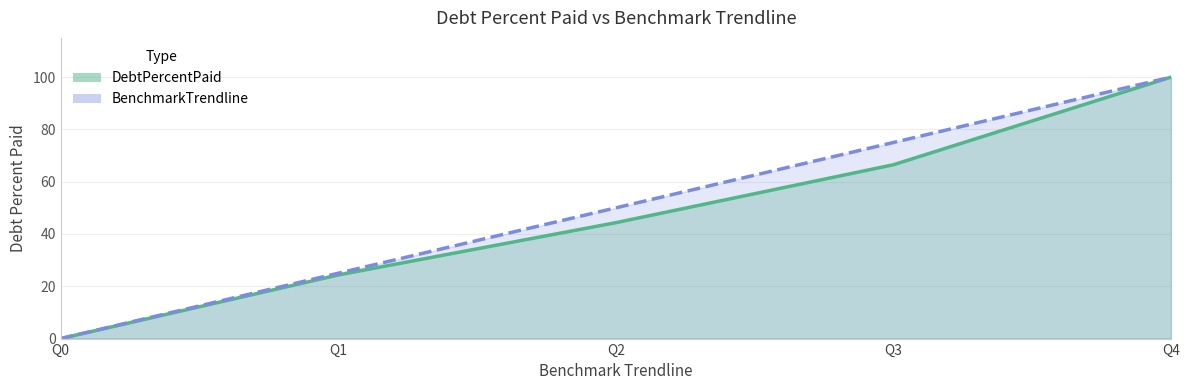

Reading left to right, extract all data points from this chart.

DebtPercentPaid: Q0=0.0	Q1=24.3	Q2=44.3	Q3=66.5	Q4=100.0
BenchmarkTrendline: Q0=0.0	Q1=25.0	Q2=50.0	Q3=75.0	Q4=100.0